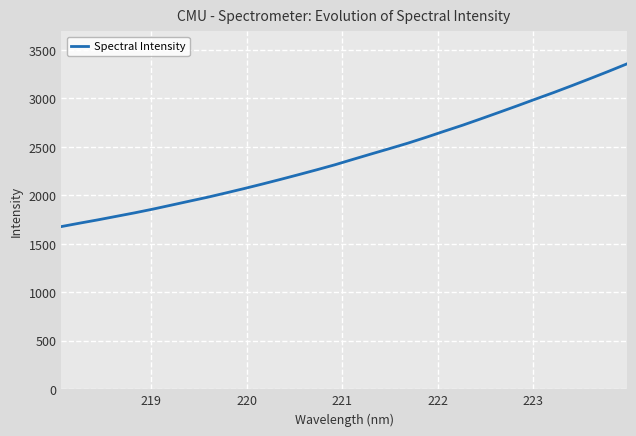

What is the minimum value shown in the chart?

1678.2